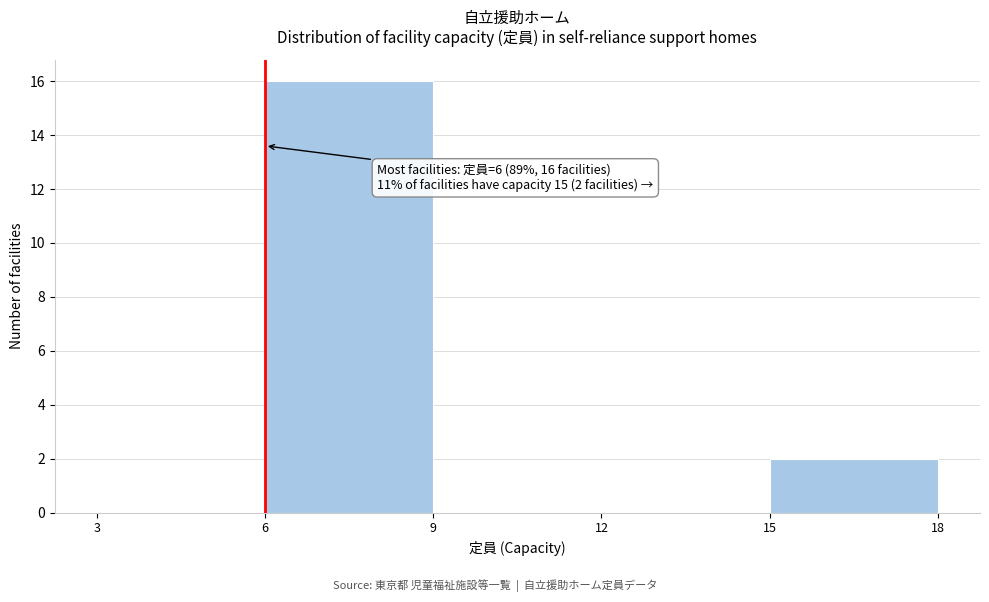

Over which range of the x-axis is the bar tallest?

6 to 9